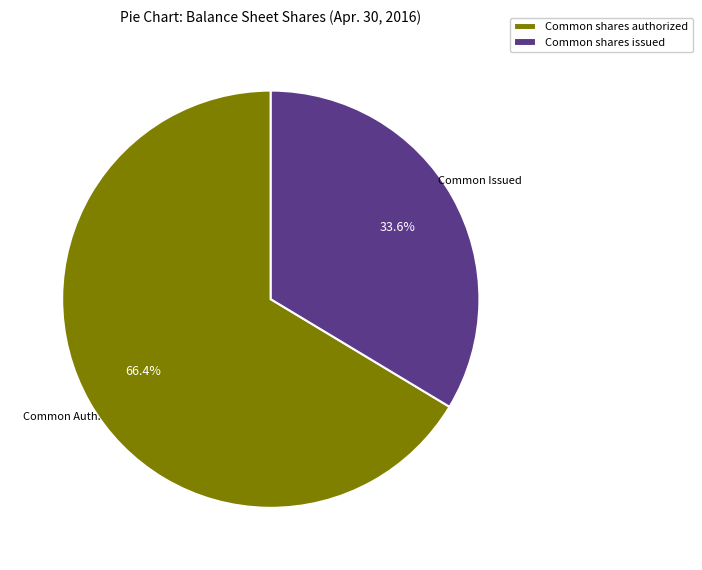

What is the largest slice in the pie chart?

Common shares authorized